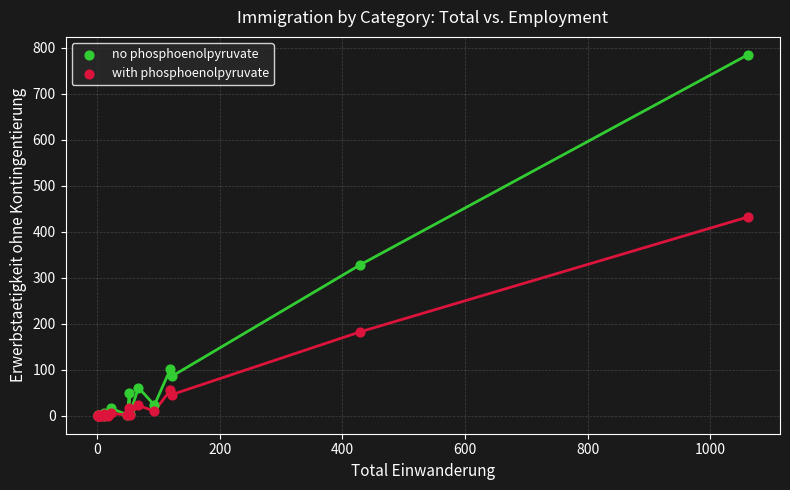

Across all series, what Y value is closest to 392?

431.6